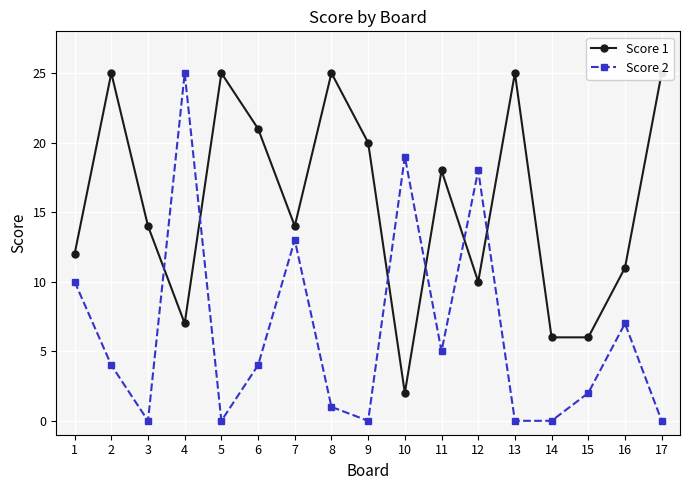

What is the spread (max minus min) of values at 11?

13